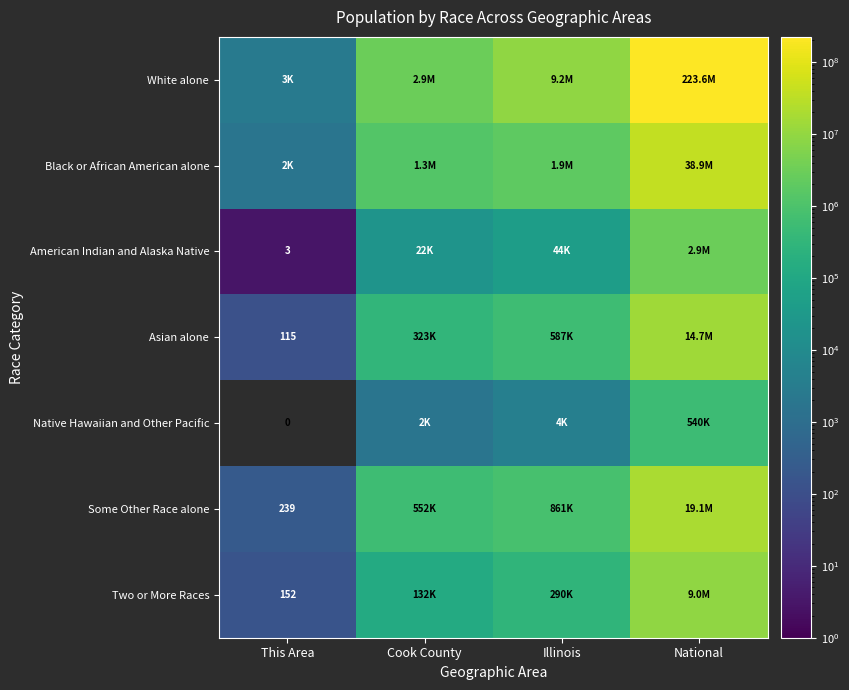

True or false: Asian alone has a value of 115 at This Area.

True